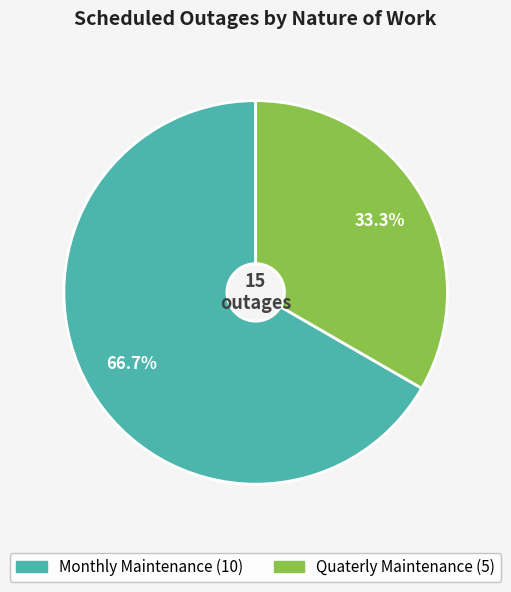

Does any single category account for the majority?

Yes